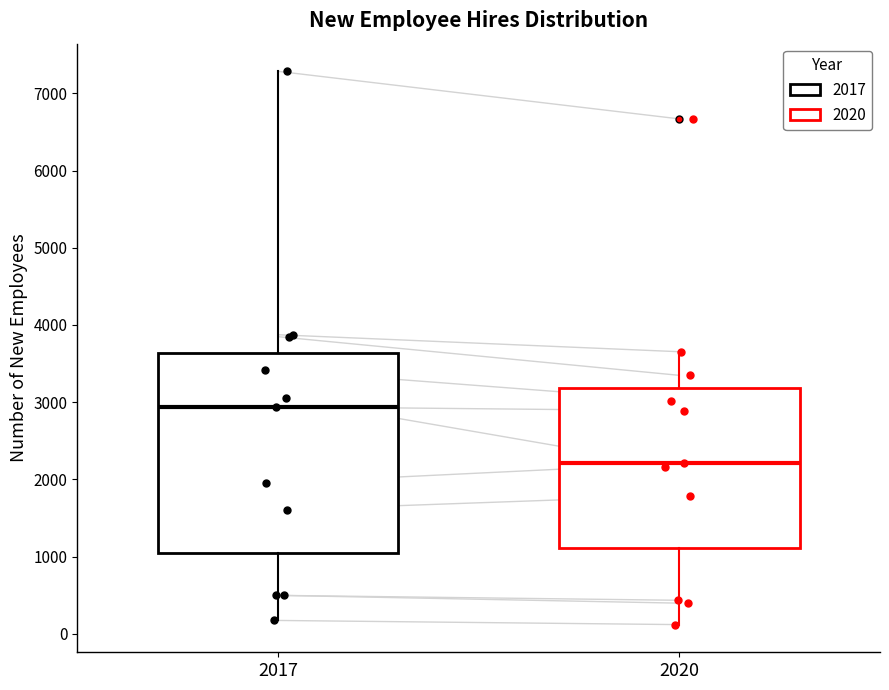

Which box has the lowest median line?

2020